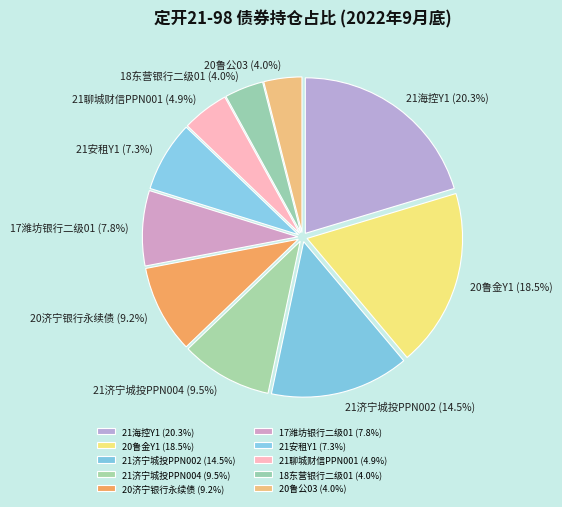

To the nearest percent, what percentage of the pie is 21海控Y1?

20%